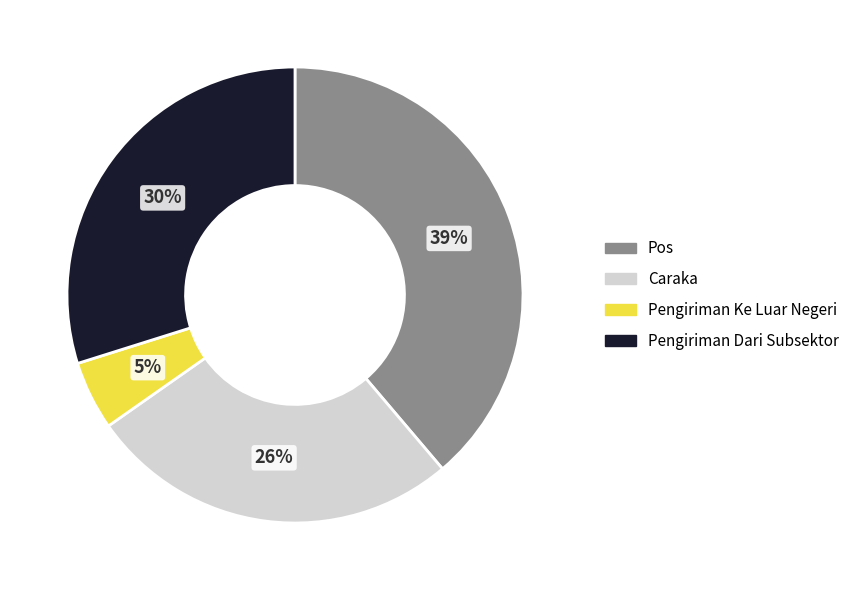

Does any single category account for the majority?

No